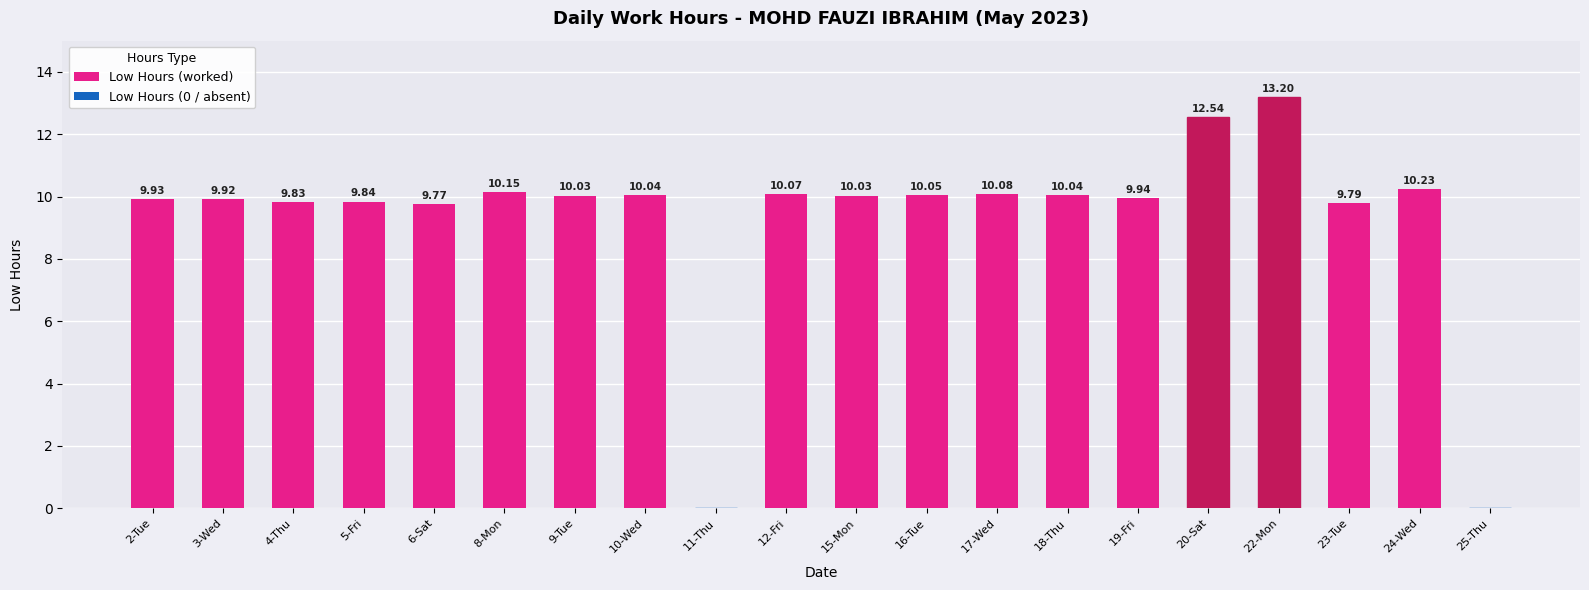

True or false: the data shows 6.7 at 20-Sat.

False